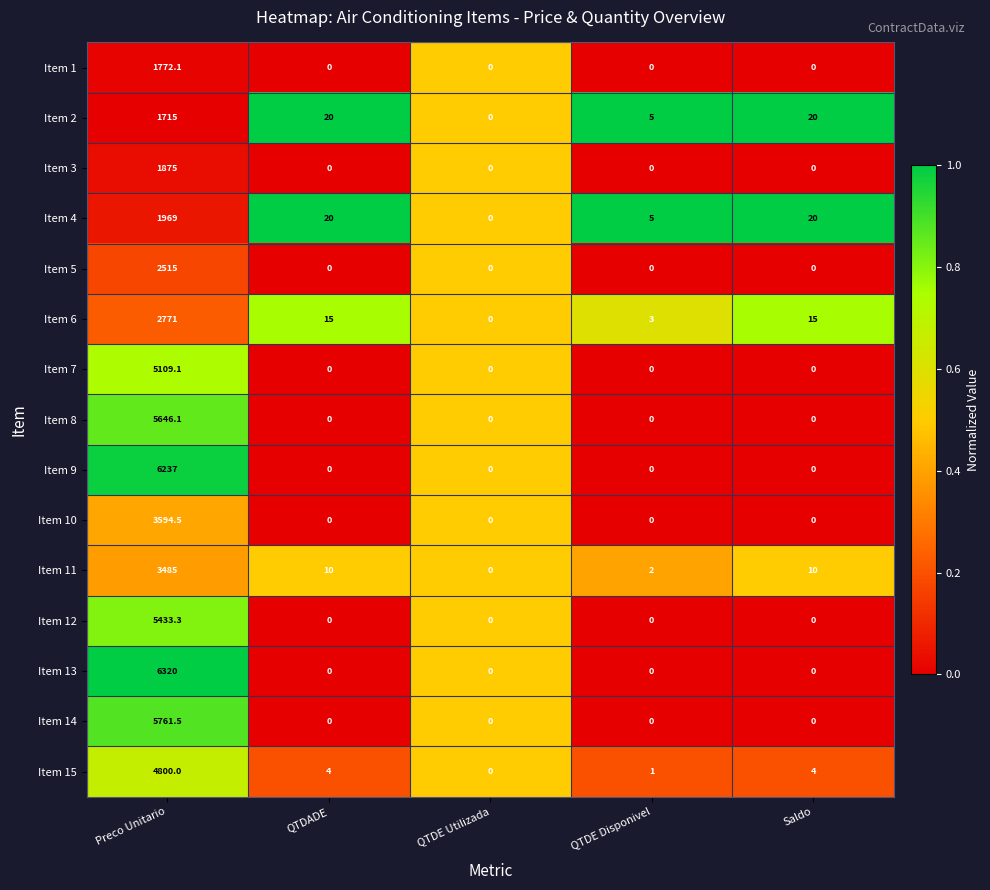

What value does the Item 1 series have at Preco Unitario?

1772.1